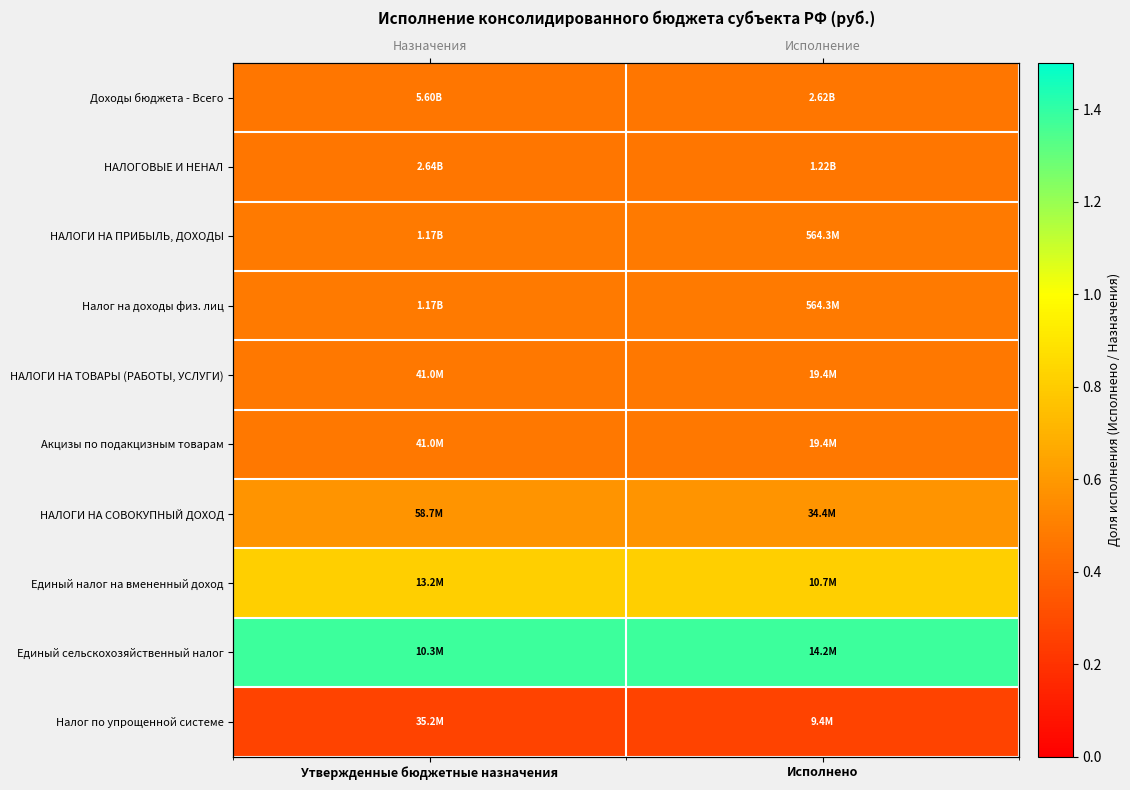

Which category has the highest value in the Налог по упрощенной системе series?

Утвержденные бюджетные назначения